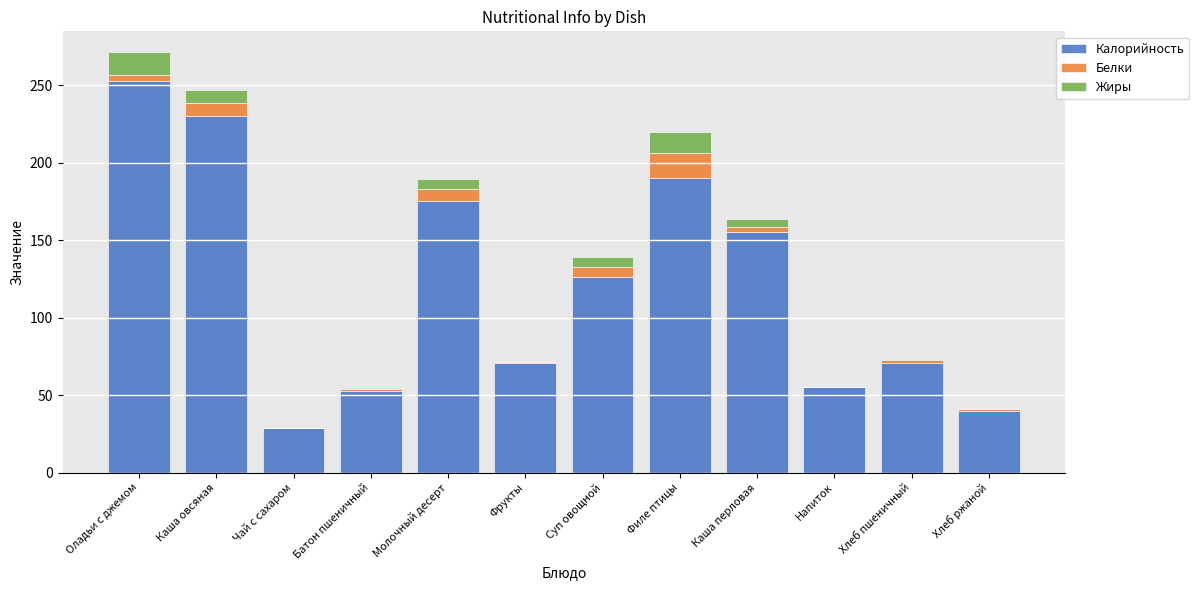

What is the total value across all series at Напиток?

55.5